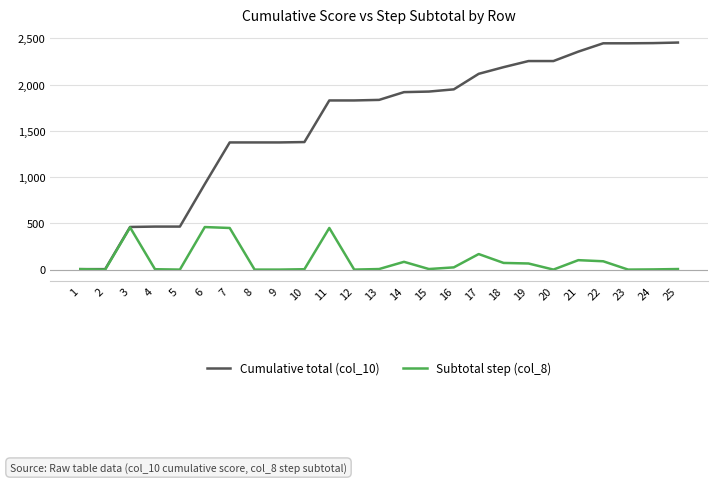

Rank the series by their maximum value, from lowest to highest.

Subtotal step (col_8), Cumulative total (col_10)